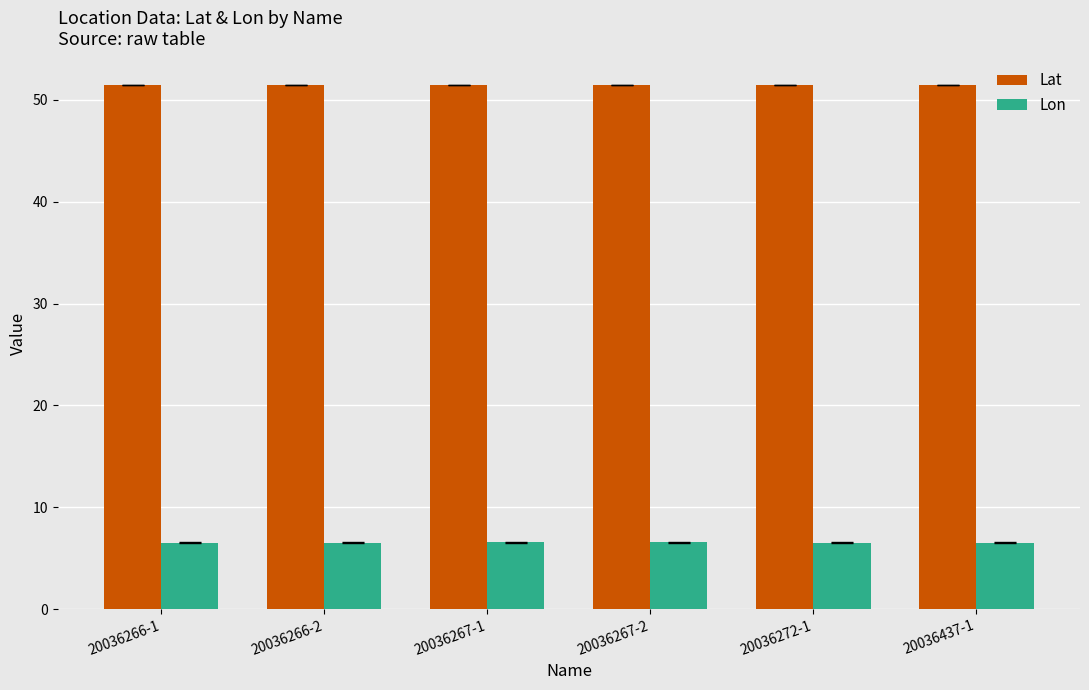

What is the difference between the highest and lowest values at 20036272-1?

44.9